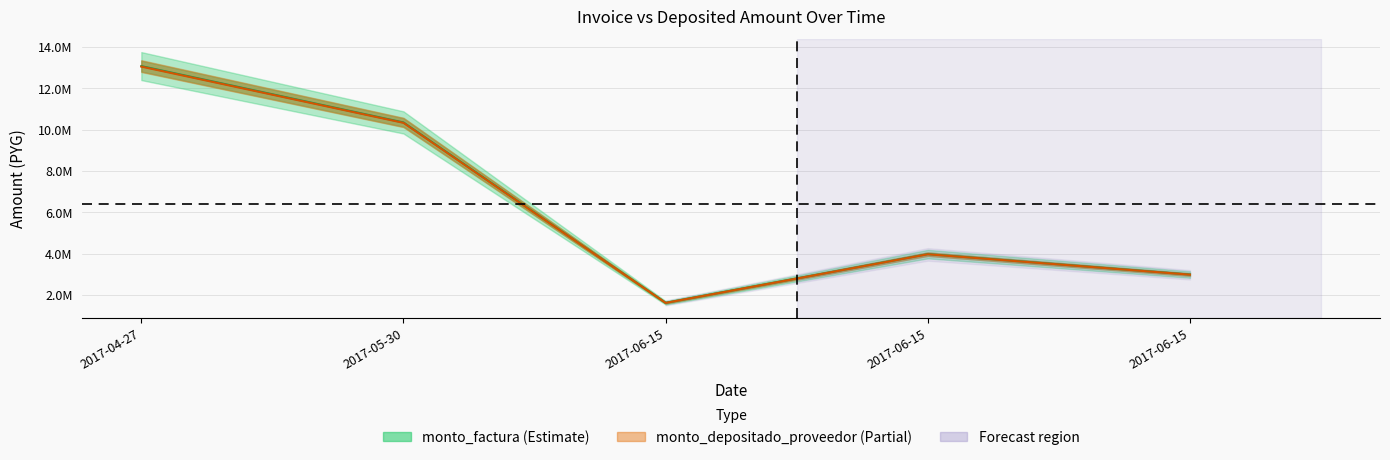

Between 2017-05-30 and 2017-06-15, which series saw the biggest shift?

monto_factura